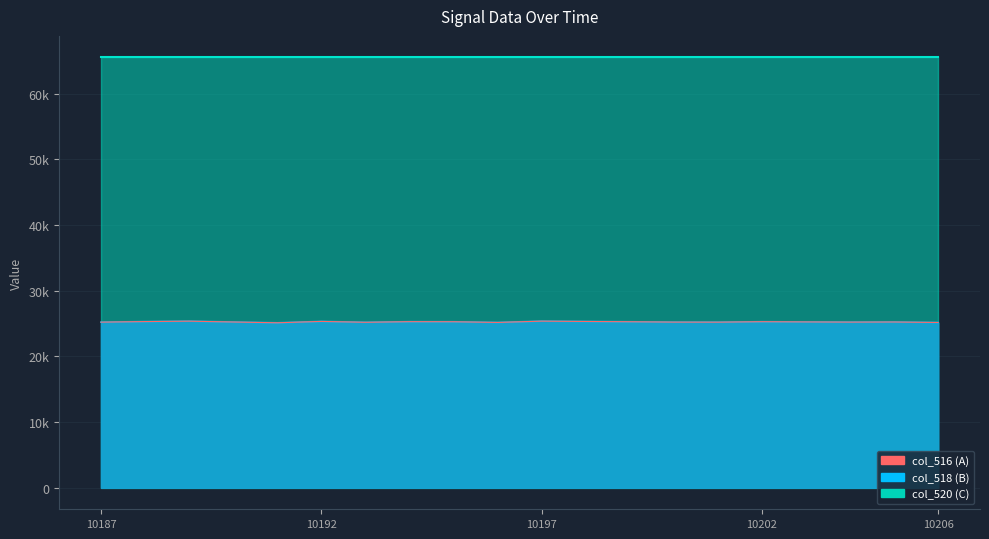

Between 10206 and 10190, which is larger?

10190